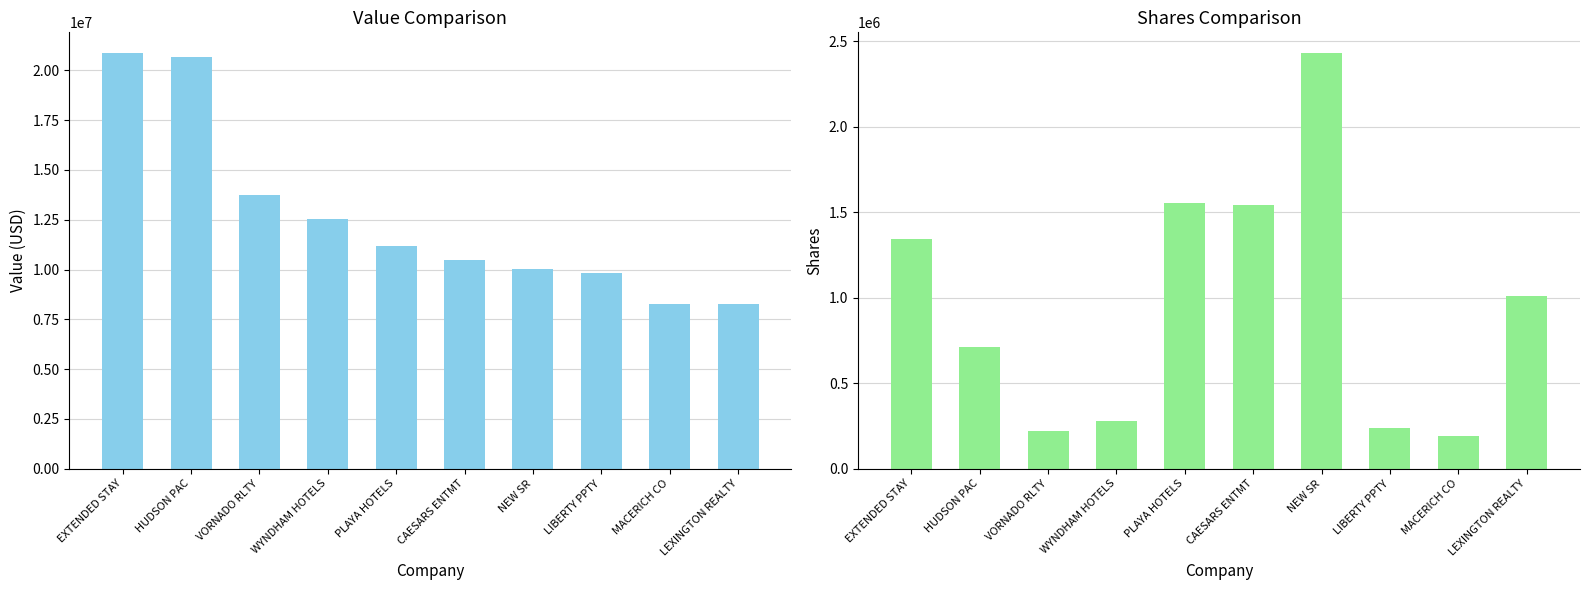

What is the sum of the Value values at NEW SR and LIBERTY PPTY?

19863000